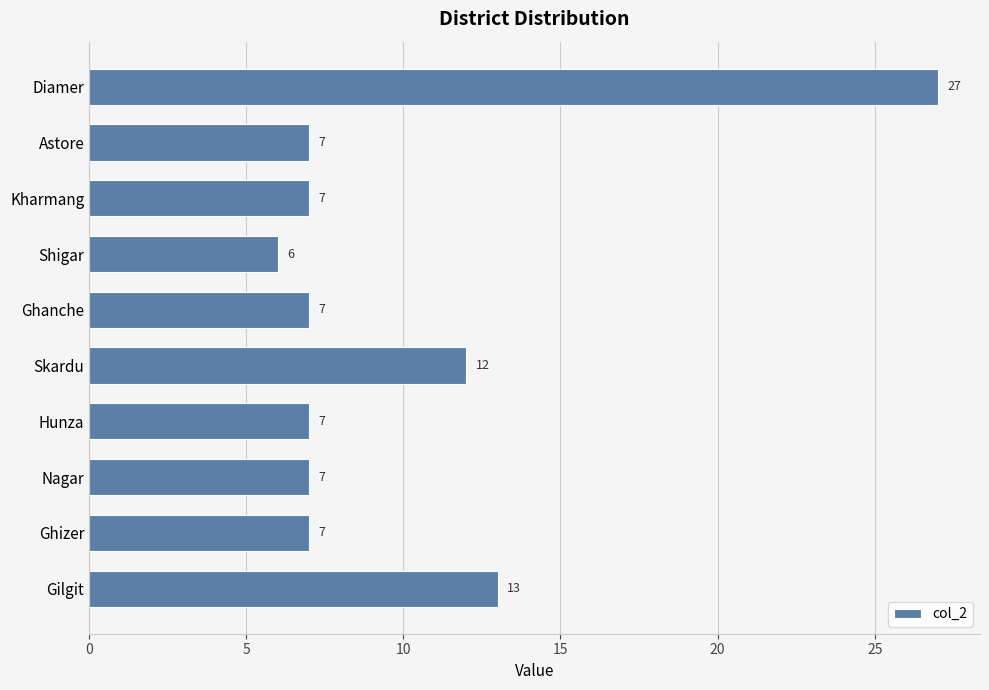

Is it true that the value at Hunza is 7?

True